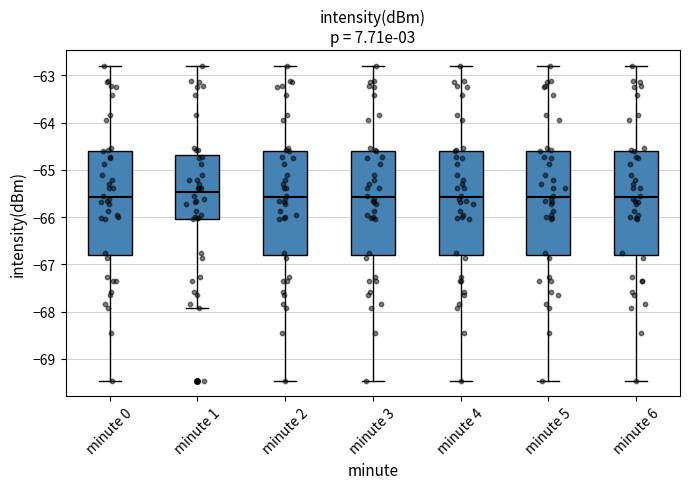

Where does the upper whisker of the box for minute 2 end on the y-axis? The values are not printed on the chart, so give them approximately, as read against the axis.

-62.8